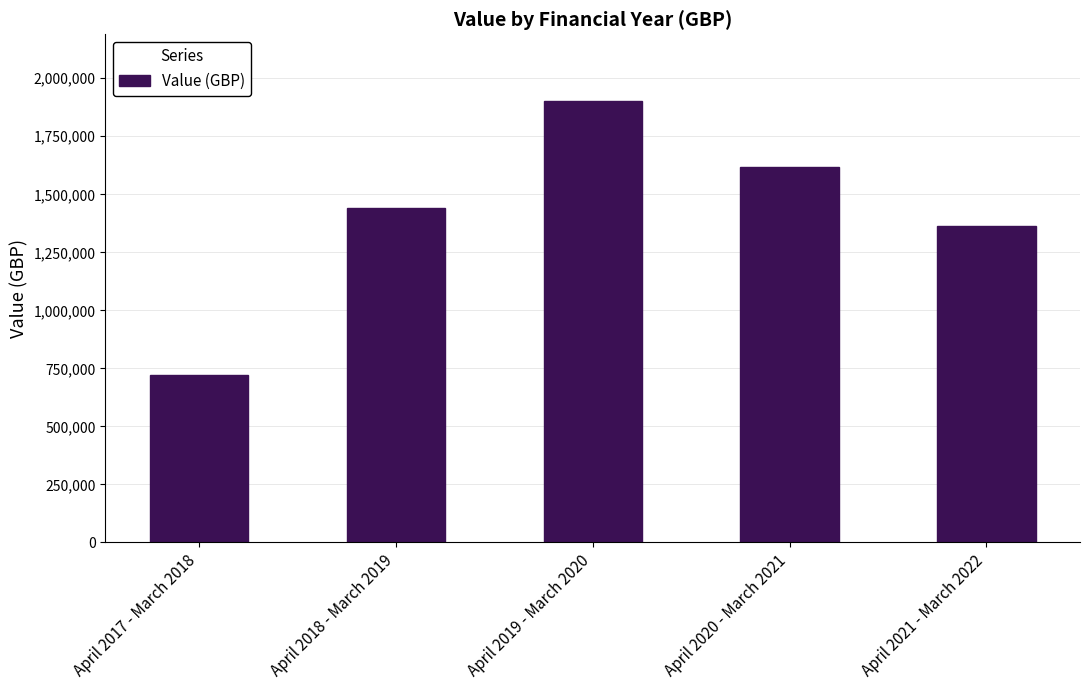

List the labels in order of value, largest first.

April 2019 - March 2020, April 2020 - March 2021, April 2018 - March 2019, April 2021 - March 2022, April 2017 - March 2018